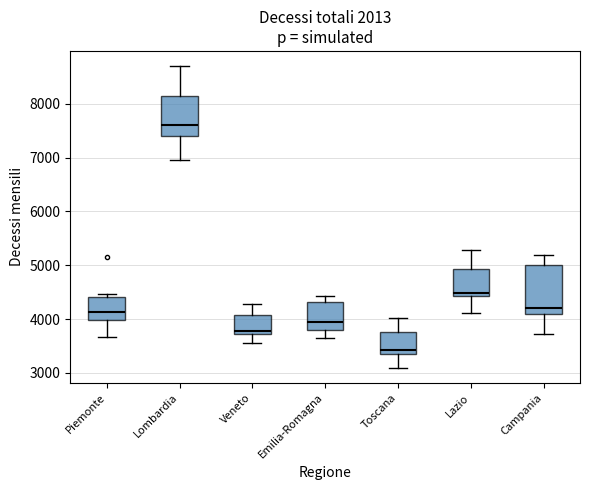

Which box has the lowest median line?

Toscana